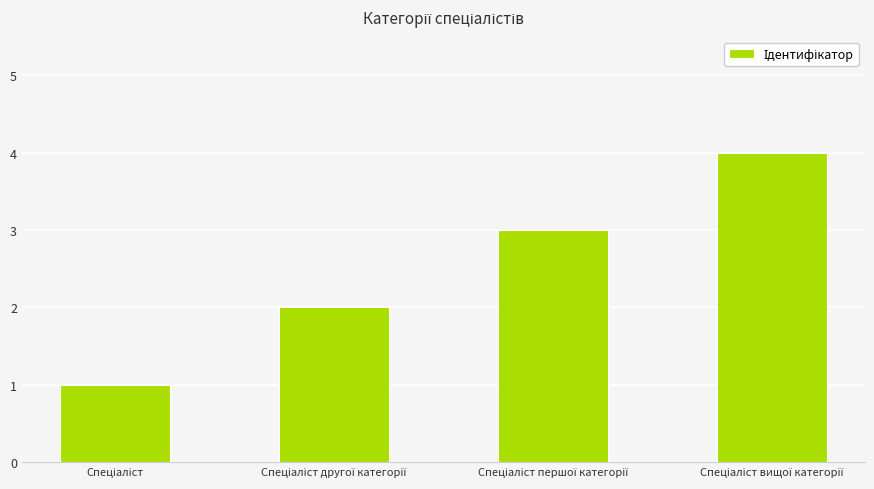

What is the greatest value displayed?

4